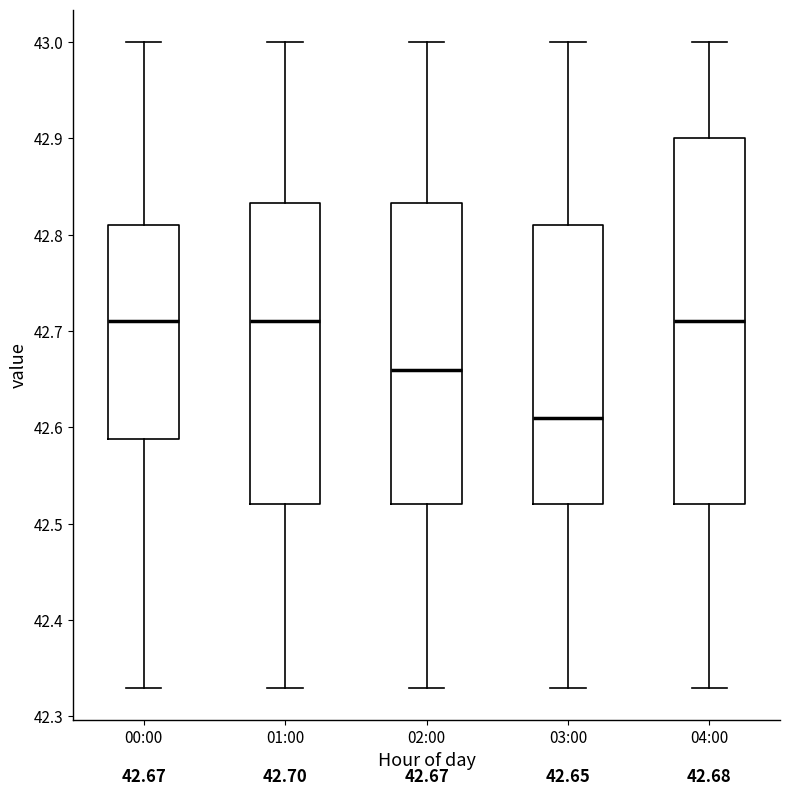

Which box is the tallest, from its lower edge to its upper edge?

04:00